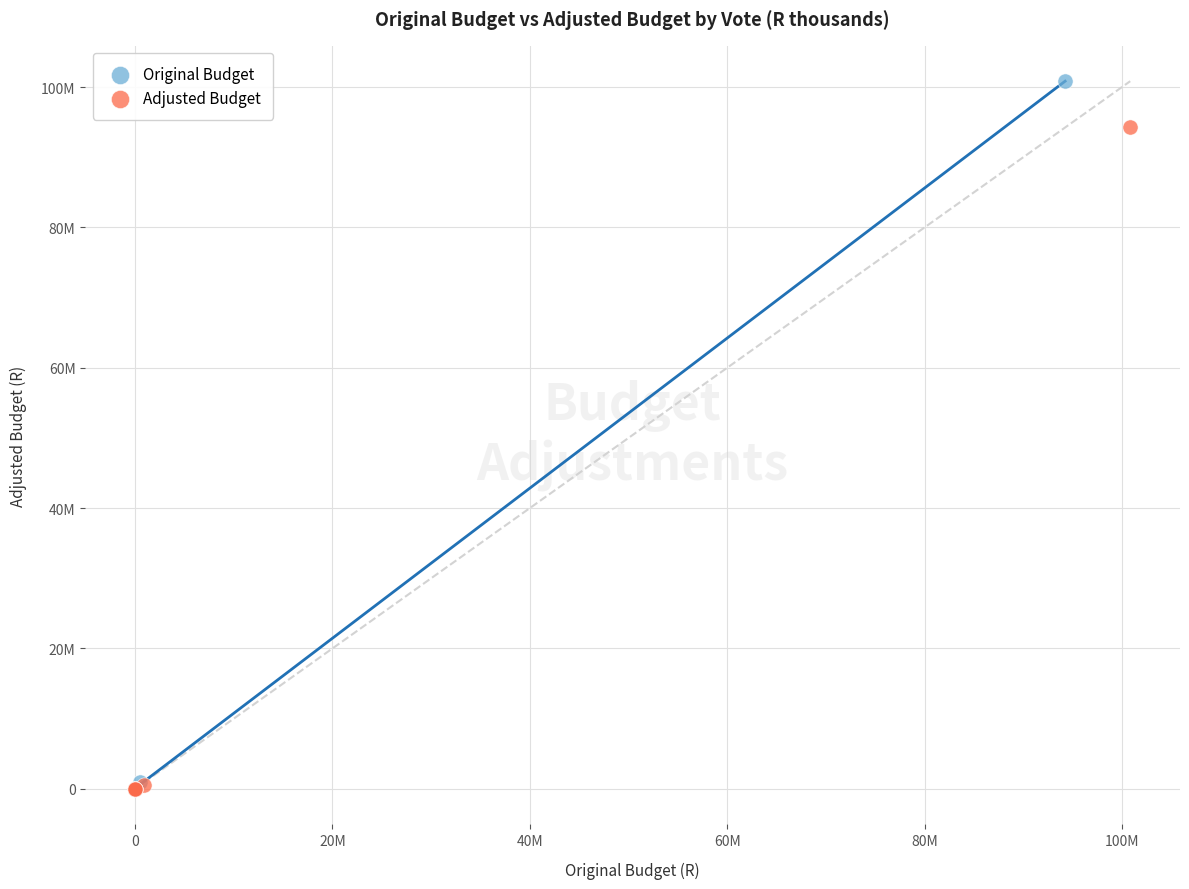

What are all the series names shown in the legend?

Original Budget, Adjusted Budget